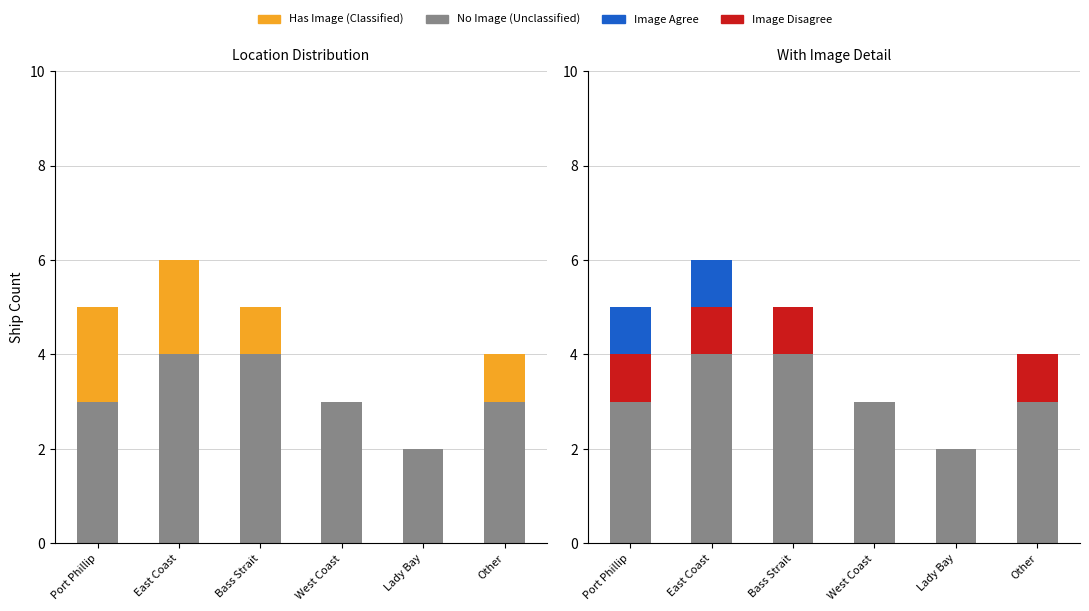

What is the difference between the maximum and minimum values in the Has Image series?

2